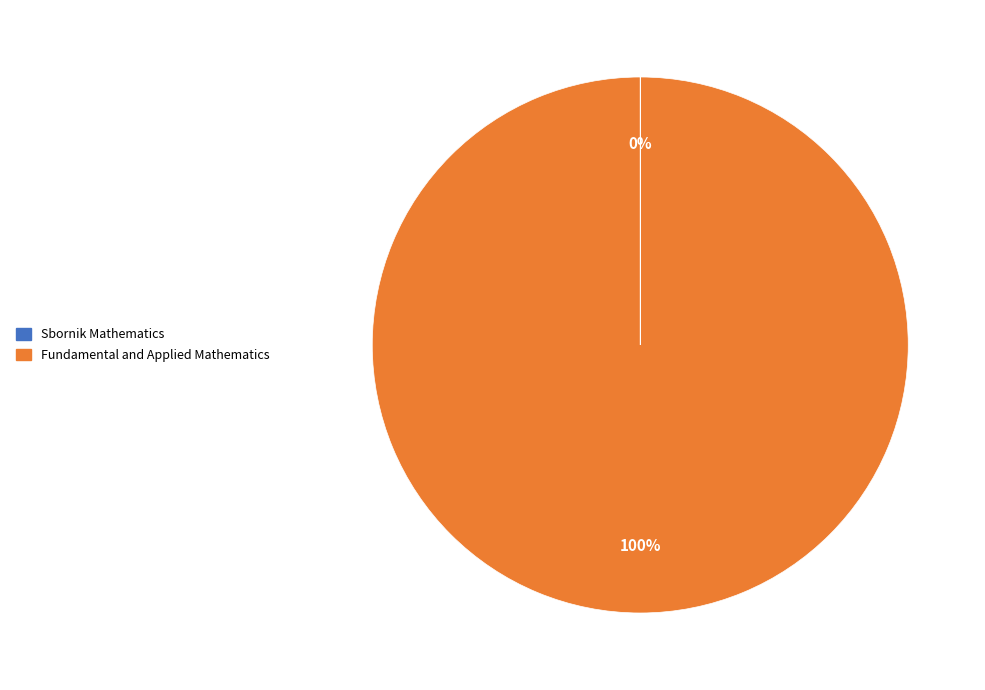

Is there a majority slice in this chart?

Yes